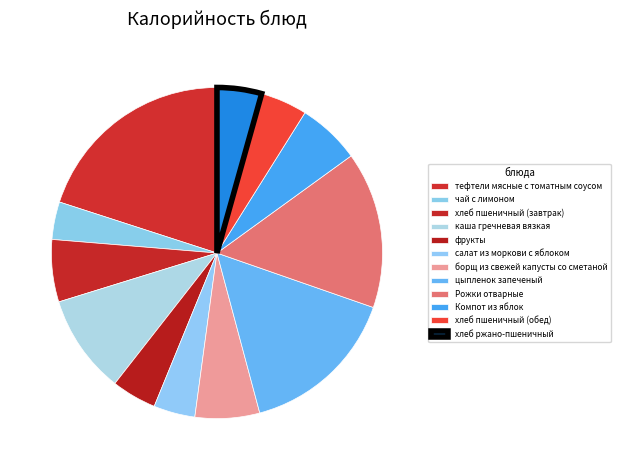

Count the number of slices in the pie.

12